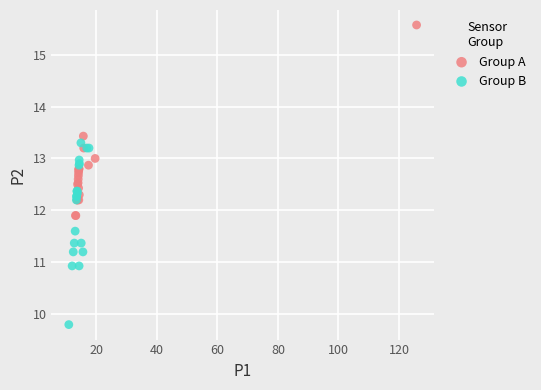

Which series contains the highest Y value?

Group A